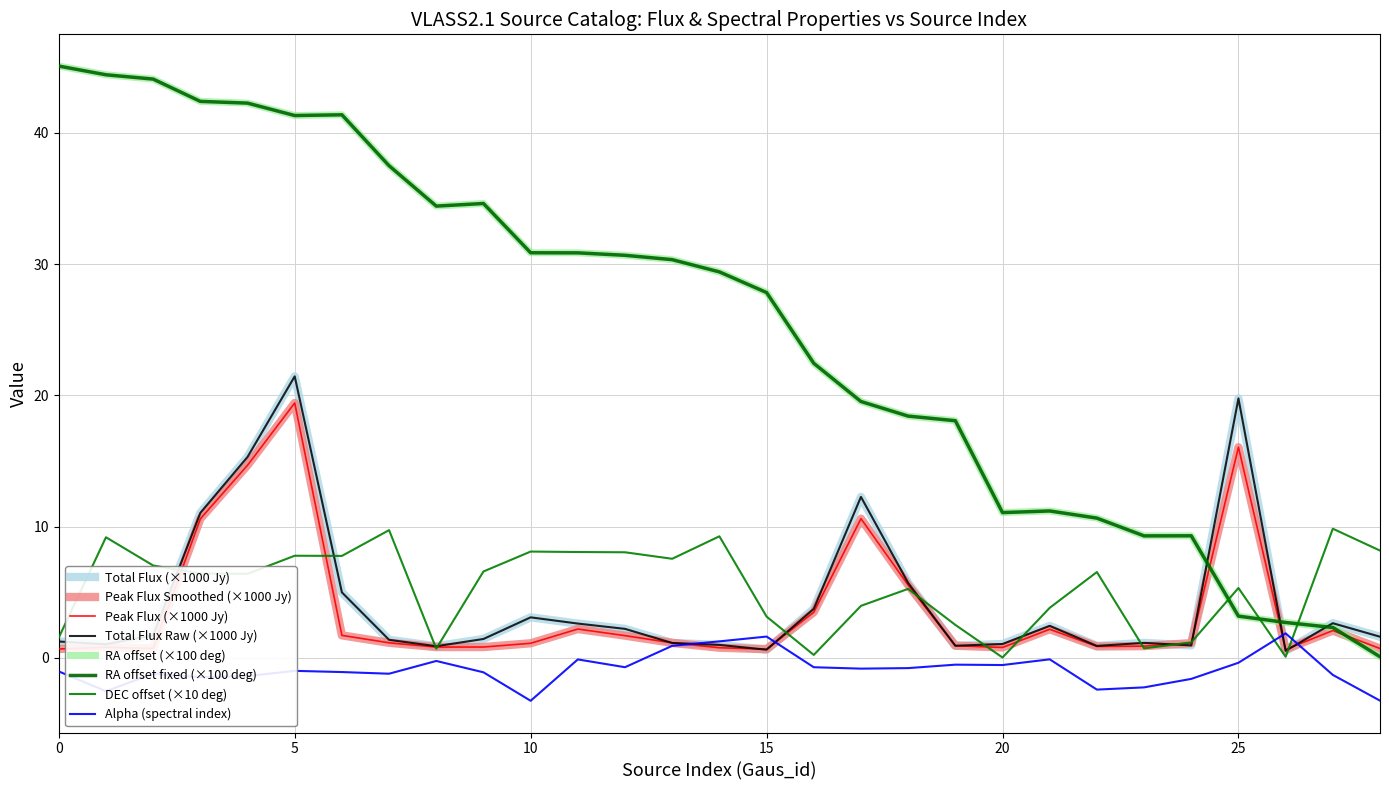

Is this an area chart (filled region under the line)?

No